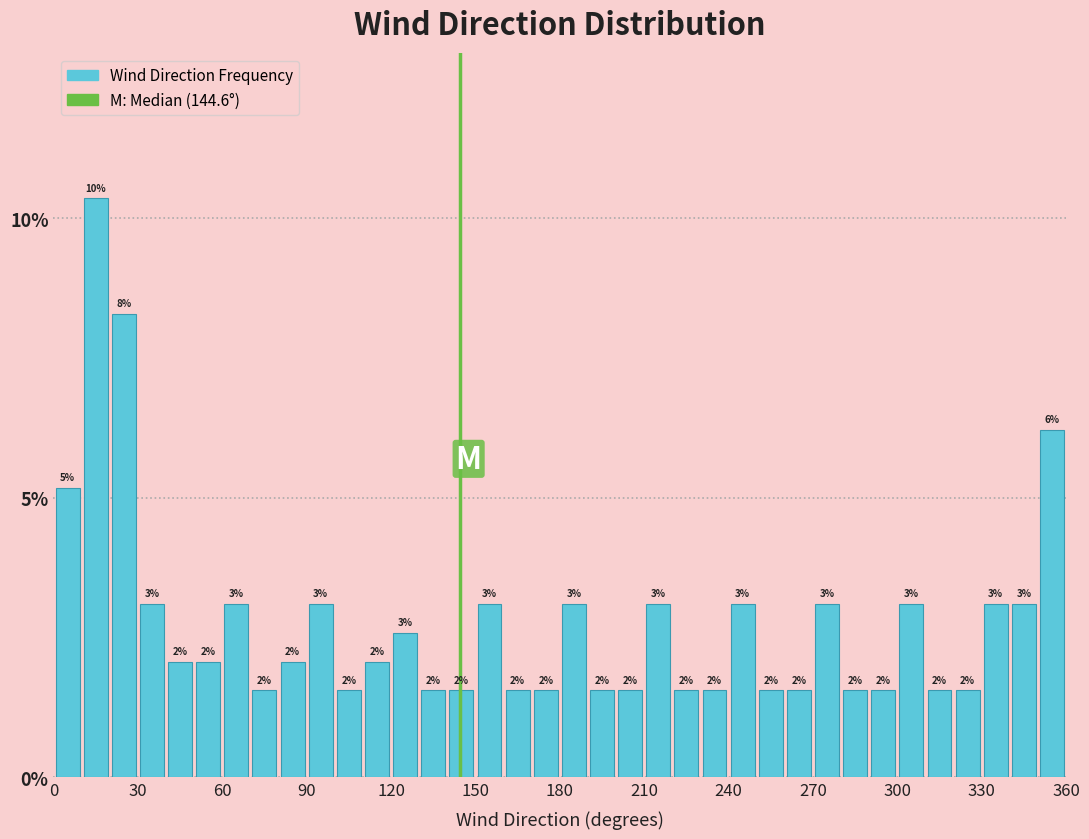

Around what value on the x-axis is the tallest bar? Give the approximate position of its centre, as read against the axis.

15